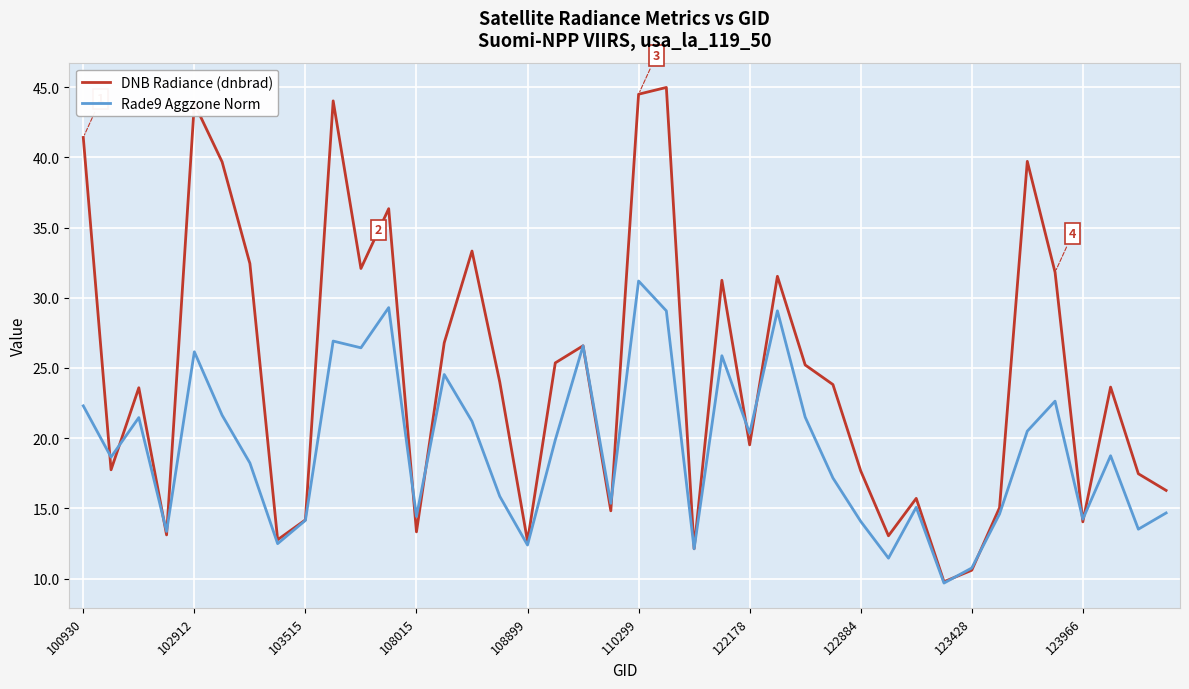

Which series has the largest range (max minus min)?

DNB Radiance (dnbrad)